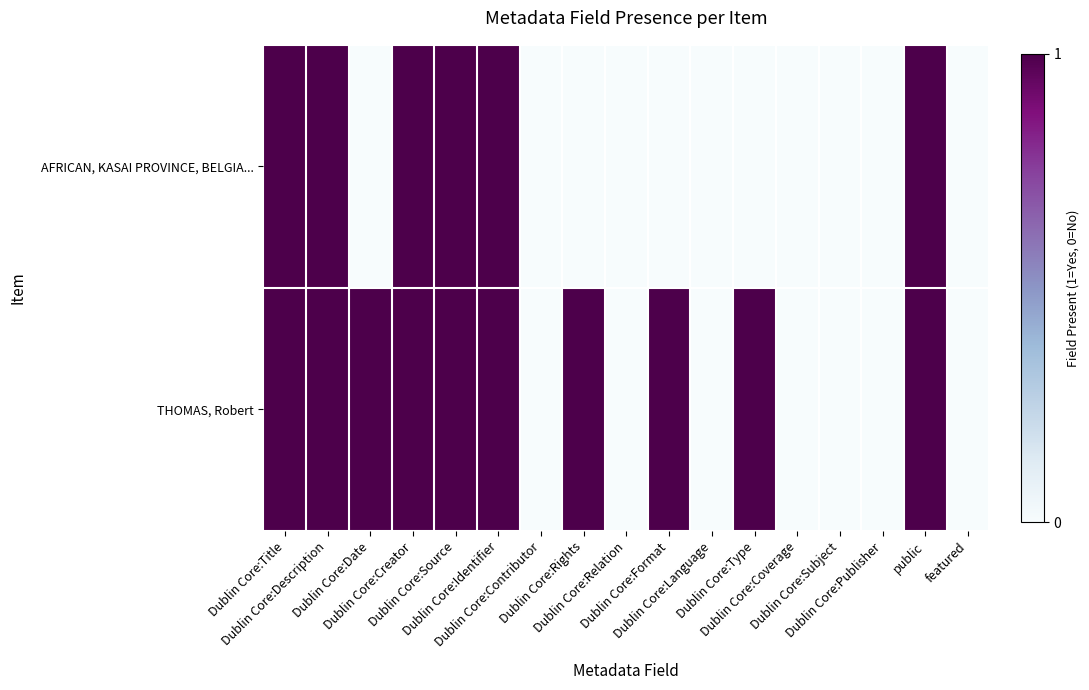

How many data points does each series have?

17